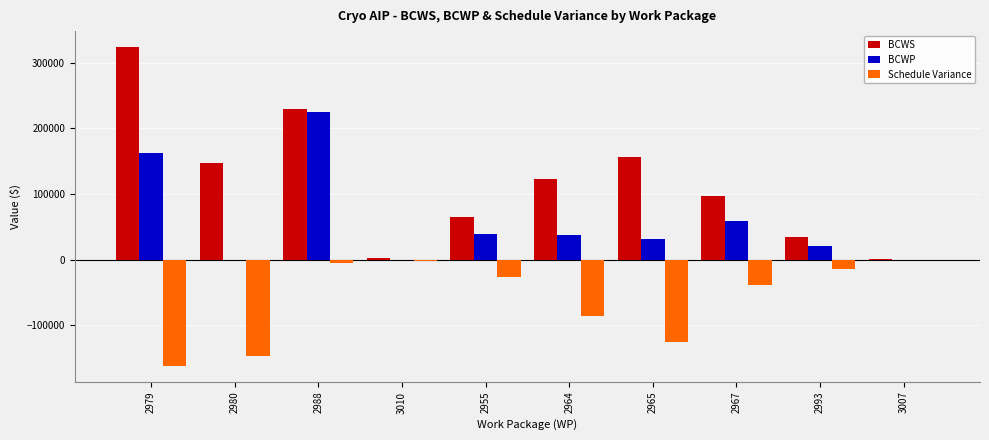

True or false: BCWS has a value of 303822.6 at 2988.

False